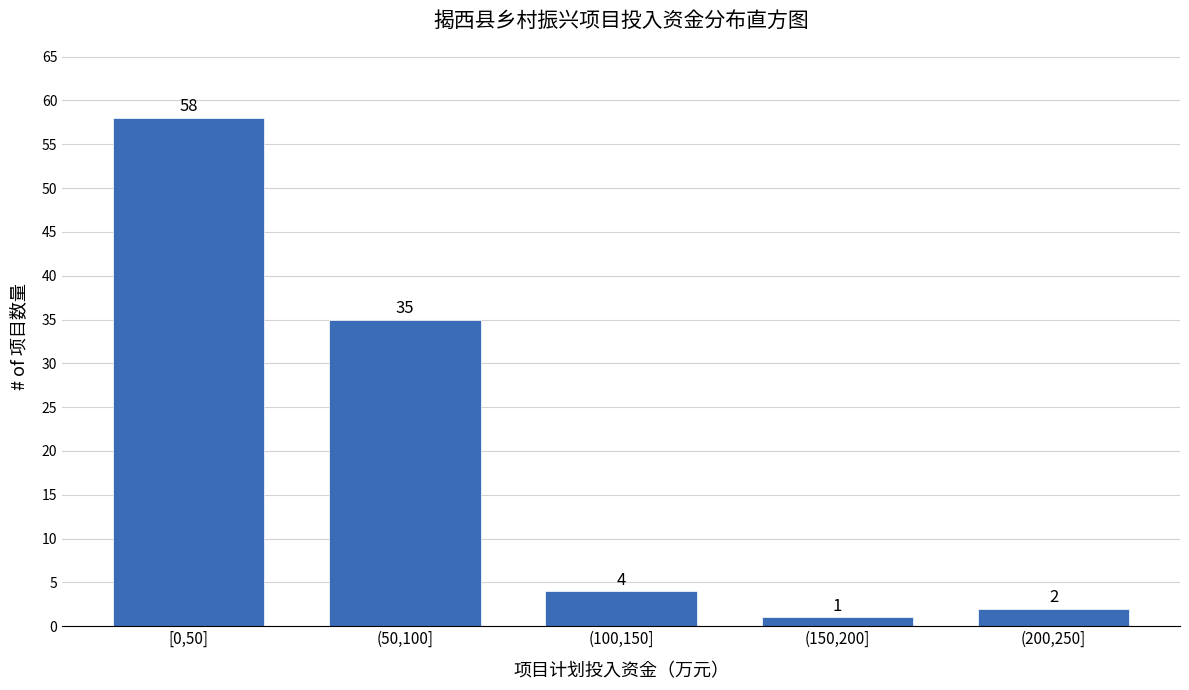

Reading left to right, what are all the values shown in this chart?

[0,50]=58	(50,100]=35	(100,150]=4	(150,200]=1	(200,250]=2